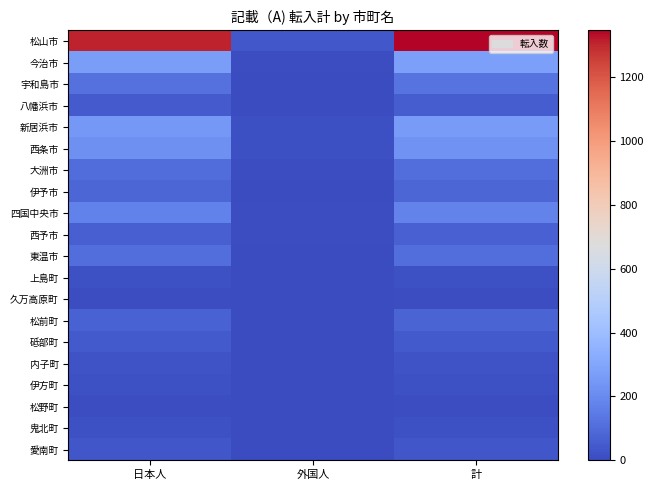

What is the greatest value displayed?

1347